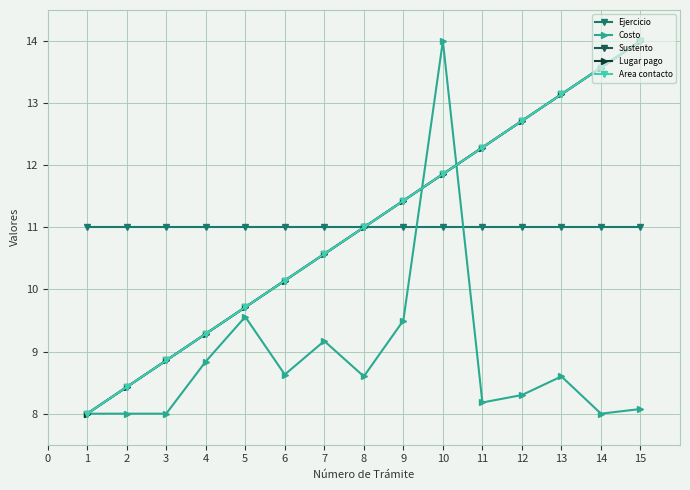

Is this an area chart (filled region under the line)?

No